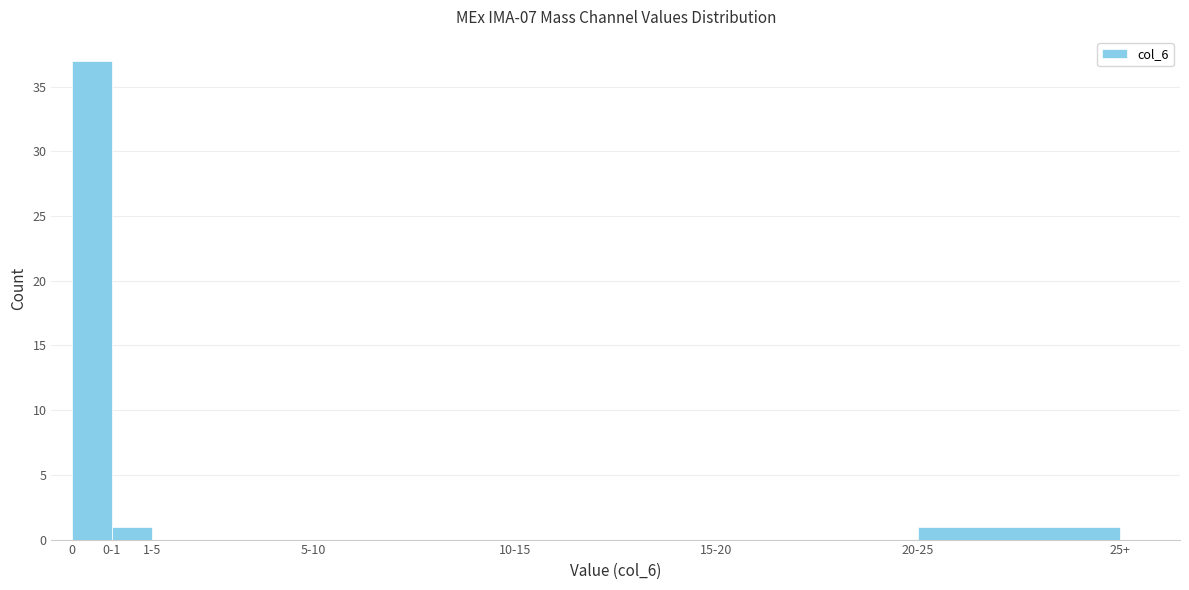

Reading right to left, what are all the values shown in this chart?

20-25=1	15-20=0	10-15=0	5-10=0	1-5=0	0-1=1	0=37